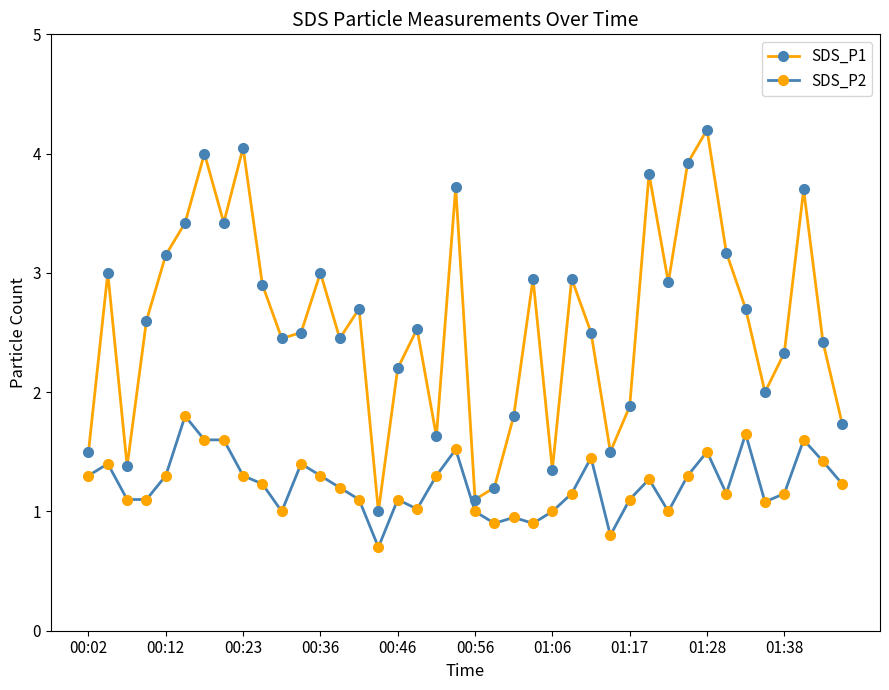

Rank the series by their average value, from highest to lowest.

SDS_P1, SDS_P2